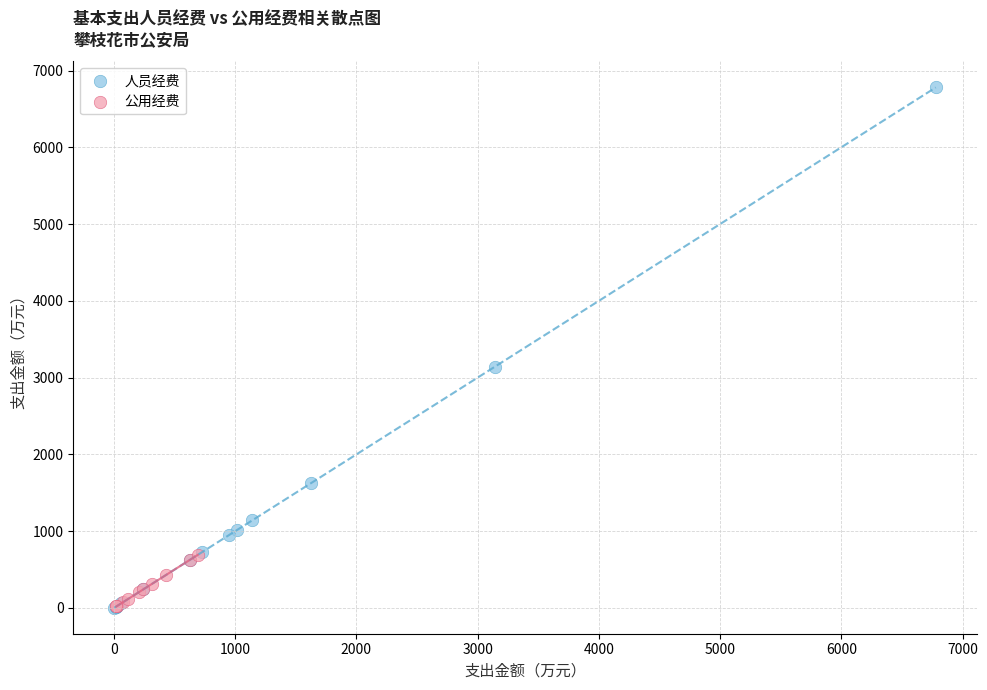

What are all the series names shown in the legend?

人员经费, 公用经费